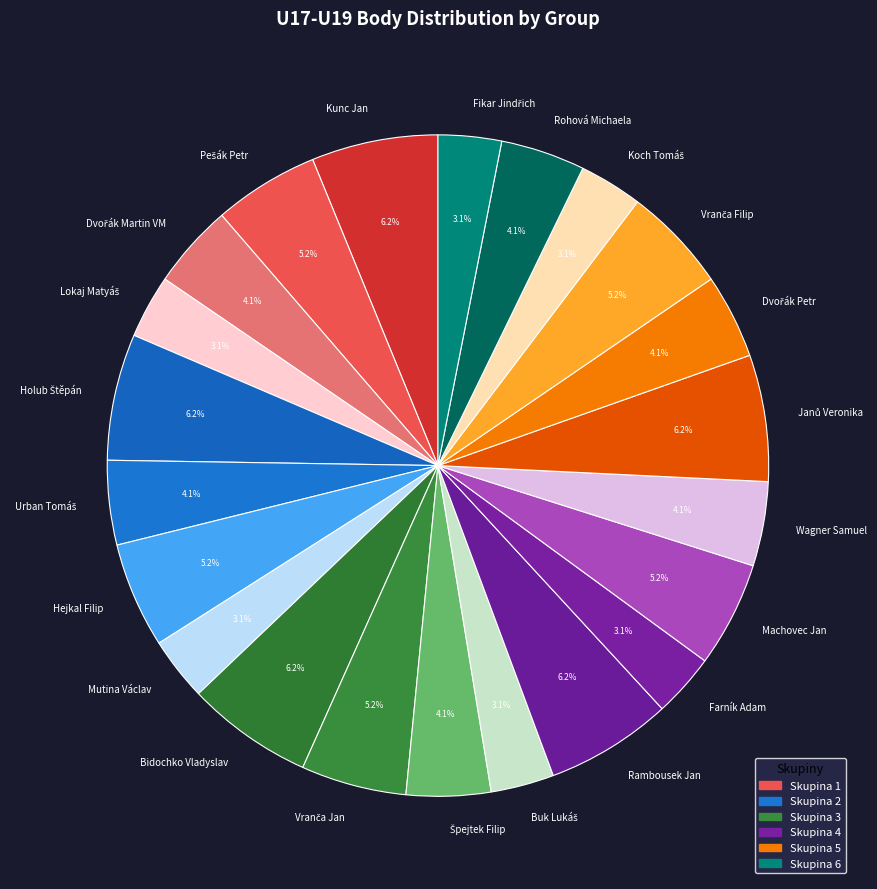

What portion of the pie excludes Wagner Samuel?

95.9%